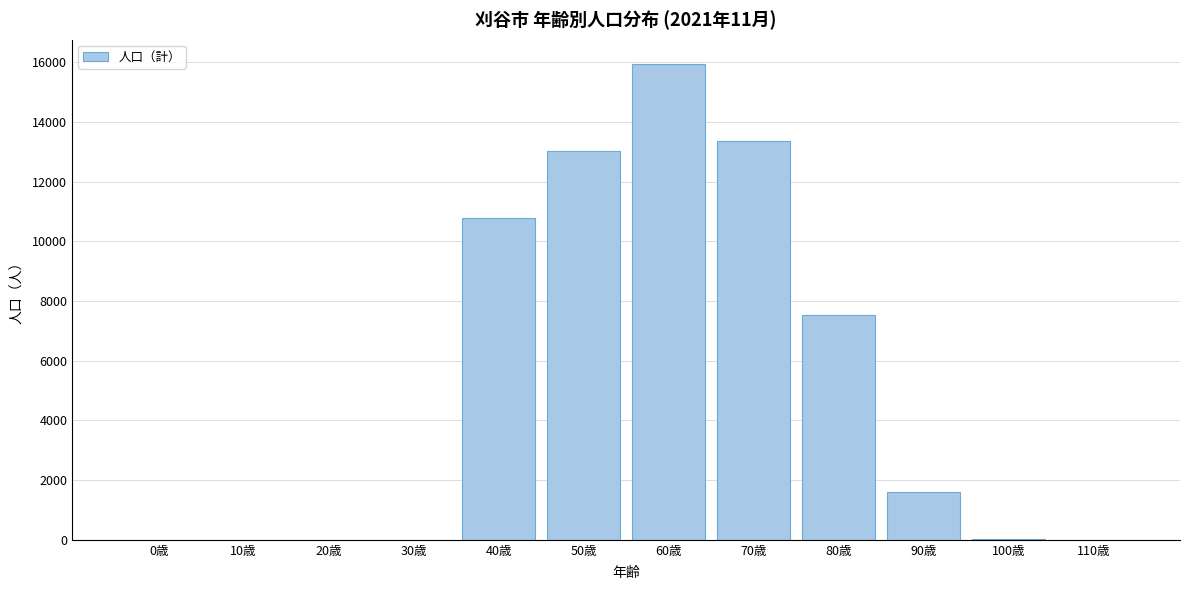

Is it true that the value at 110歳 is -8417?

False